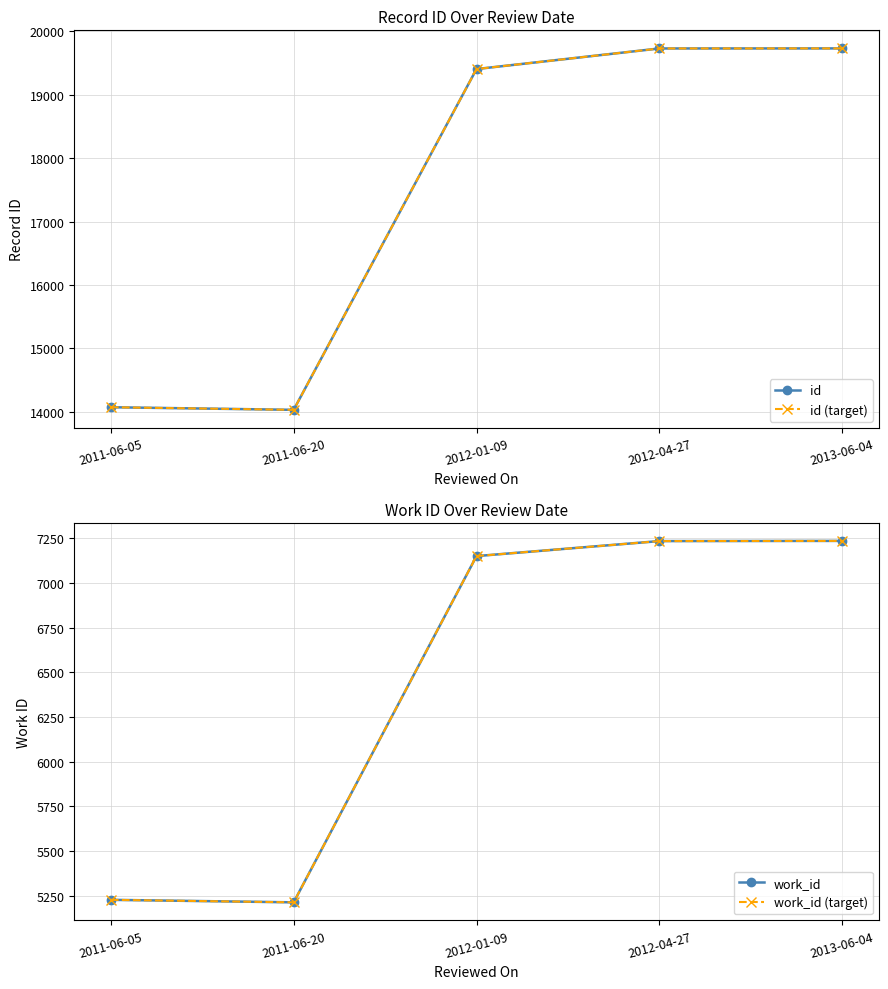

At which label does work_id first exceed 7151?

2012-04-27